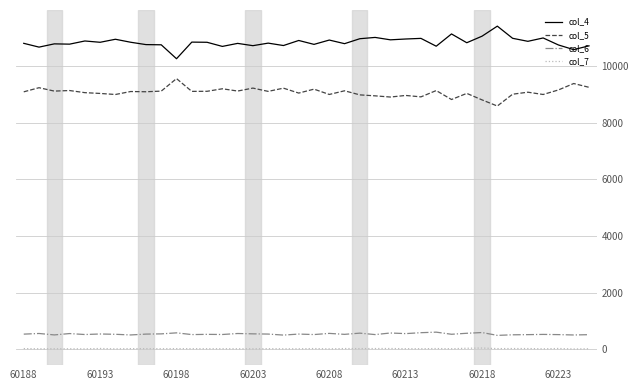

True or false: col_4 and col_7 cross at least once.

False